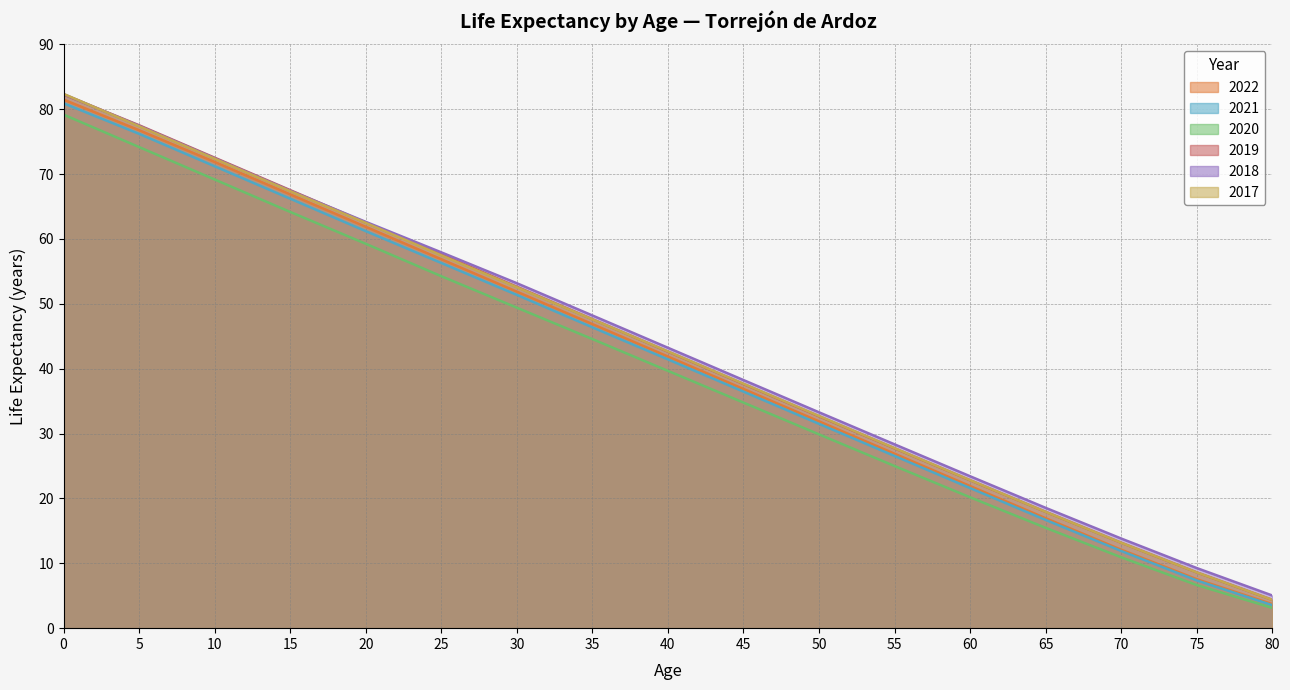

How many lines are shown in the chart?

6